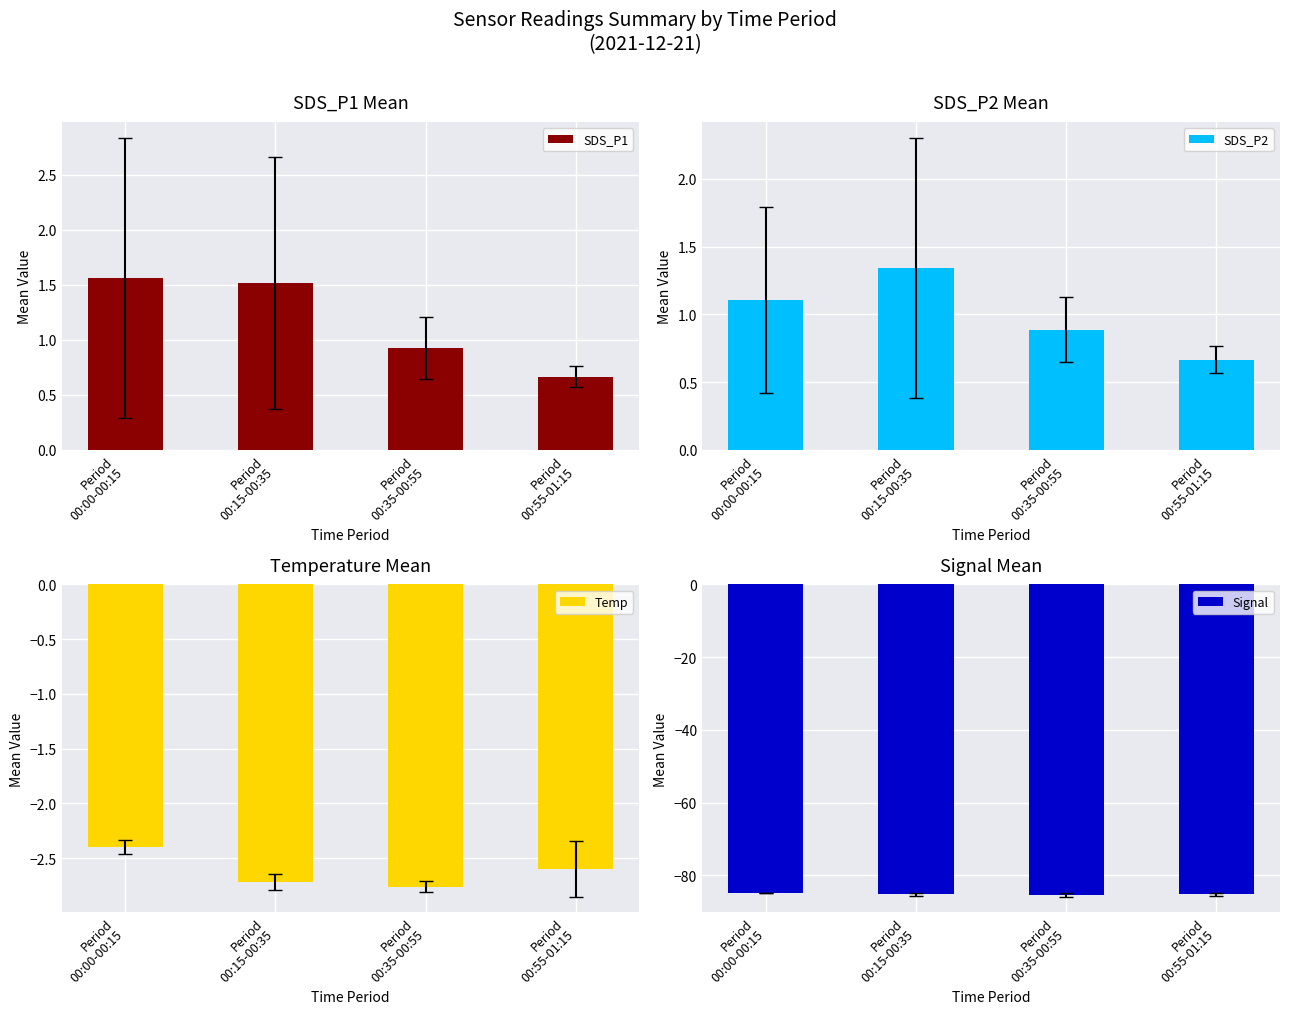

Between Period
00:35-00:55 and Period
00:00-00:15, which is larger?

Period
00:00-00:15